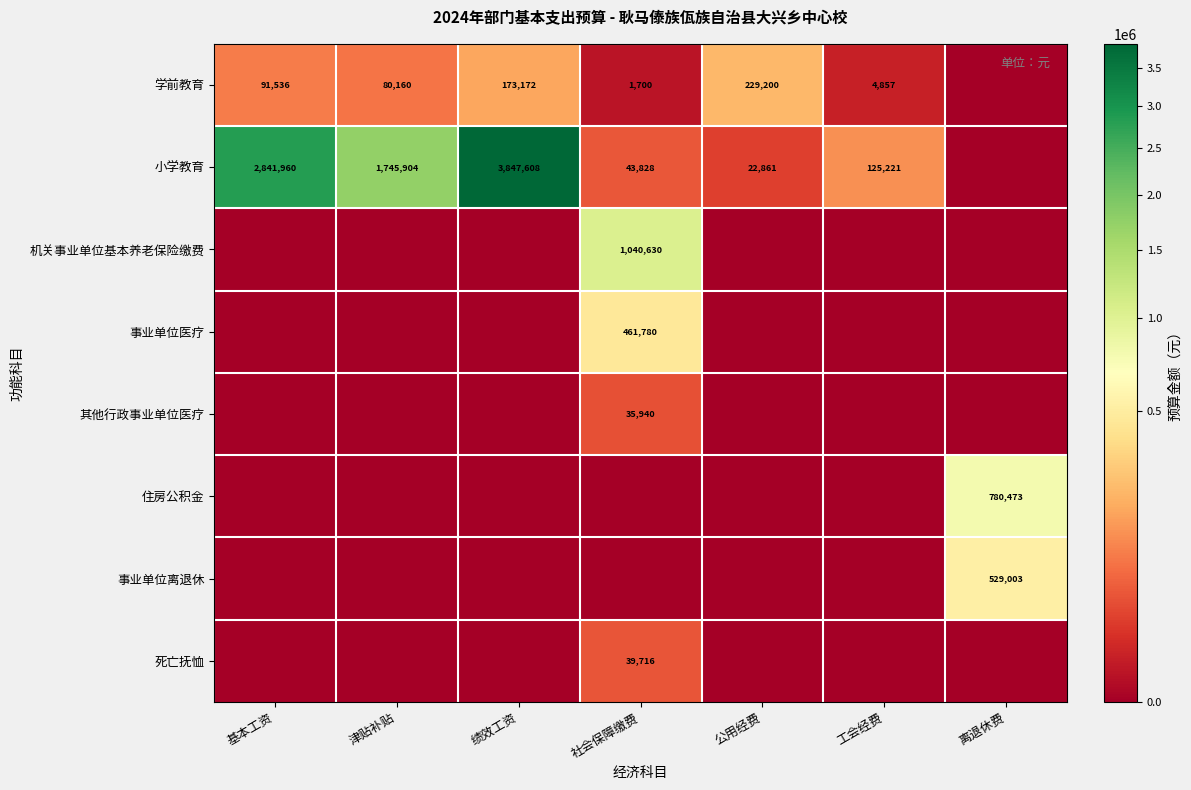

The value of 小学教育 at 绩效工资 is 3847608. True or false?

True